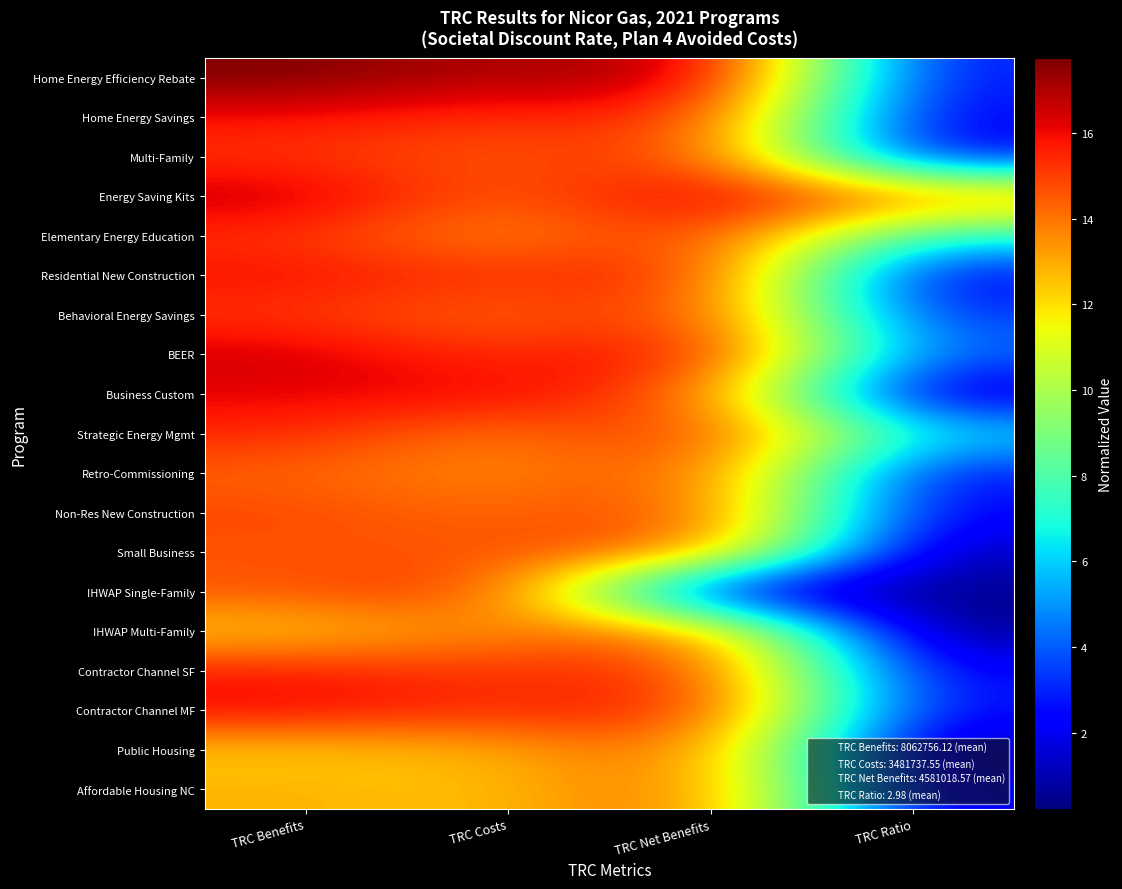

At which category is the sum across all series the highest?

TRC Benefits